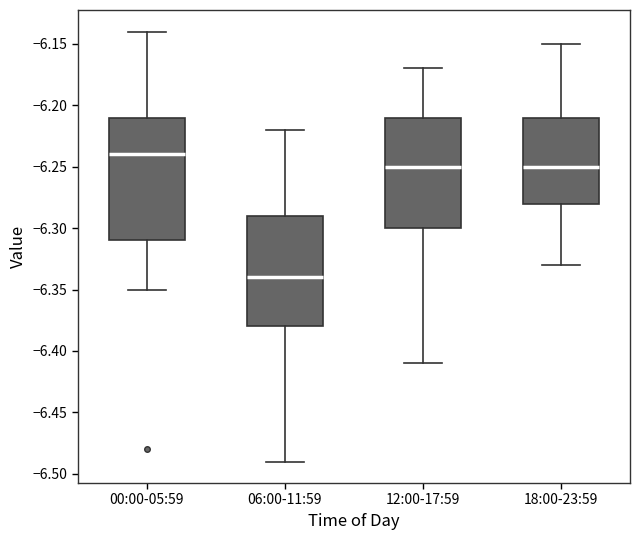

Comparing the boxes themselves (not the whiskers), which one is the tallest?

00:00-05:59